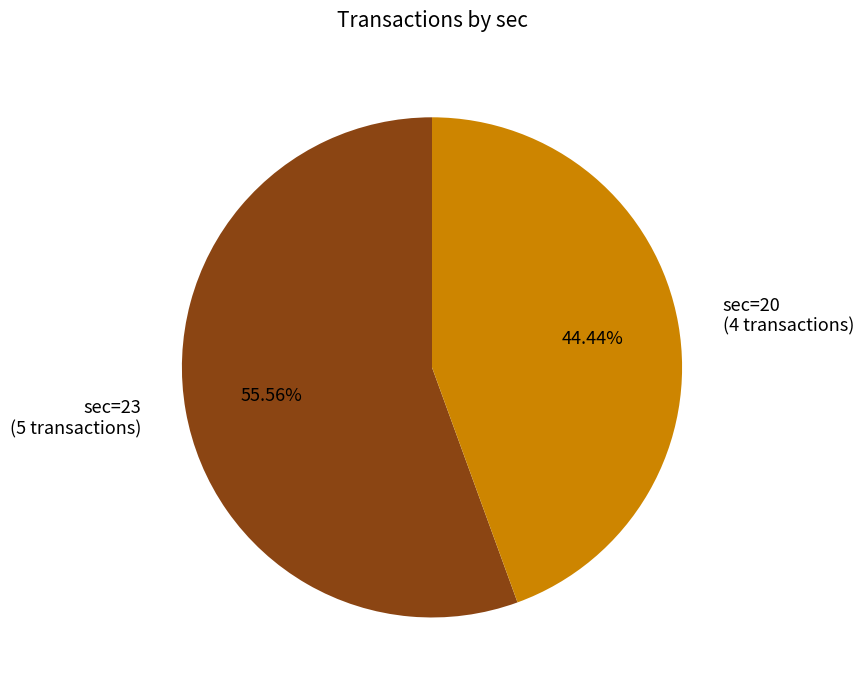

Which has a higher value, sec=20 (4 transactions) or sec=23 (5 transactions)?

sec=23 (5 transactions)